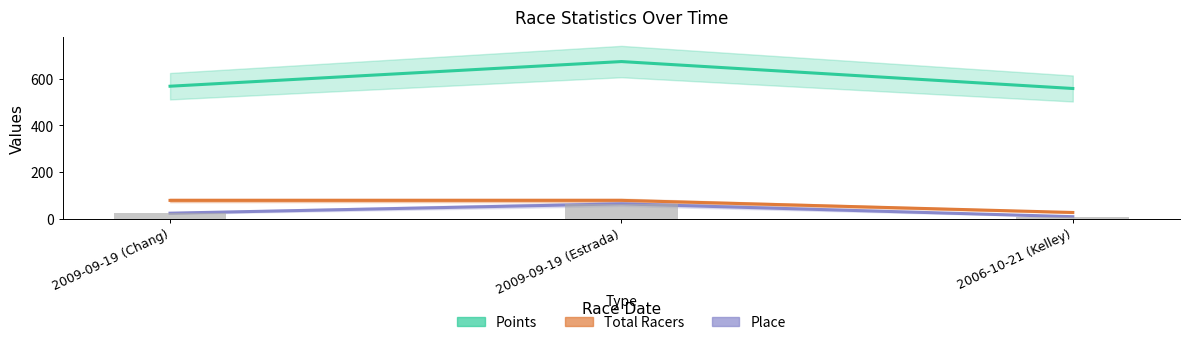

Which series has the largest range (max minus min)?

Points